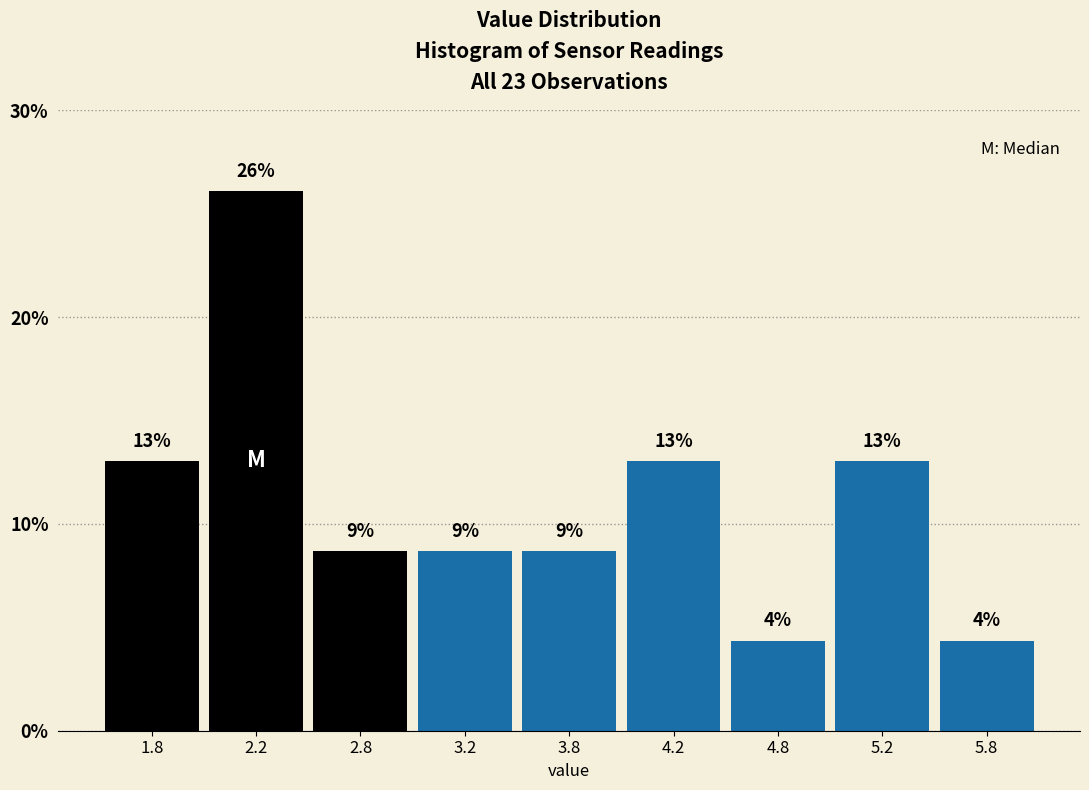

How many bars are there in total?

9